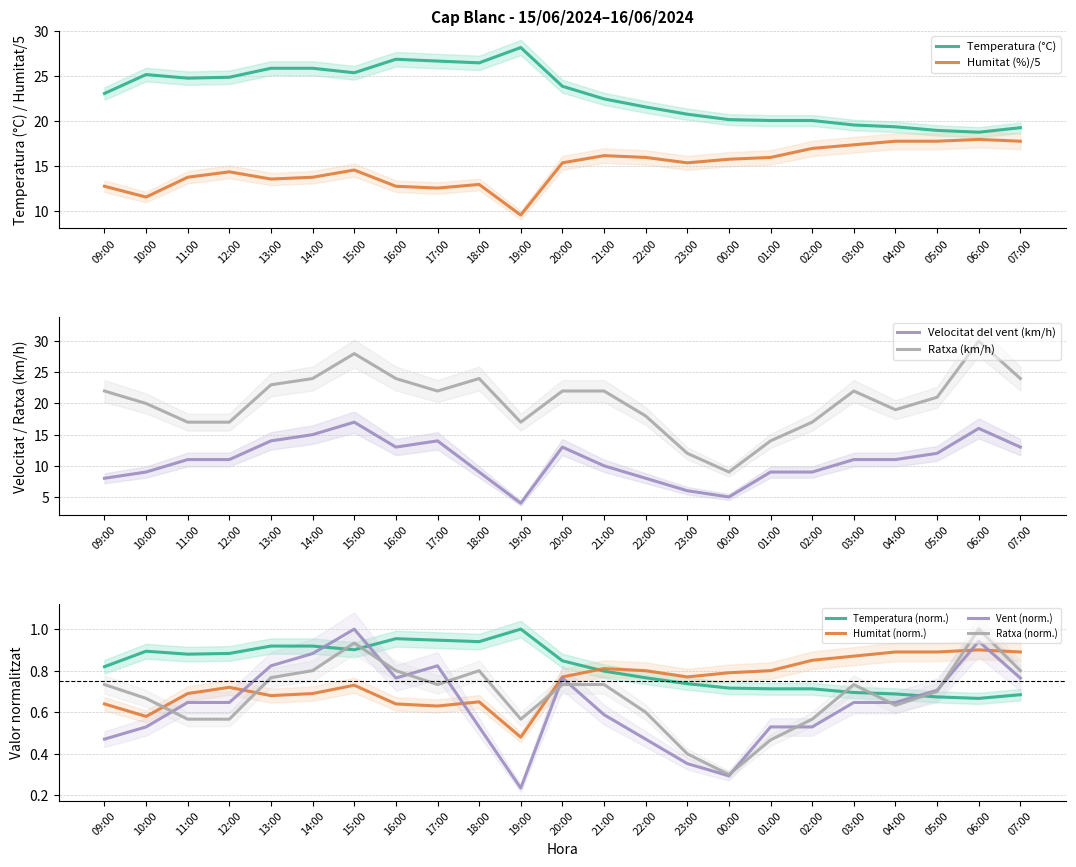

Does the chart have visible grid lines?

Yes